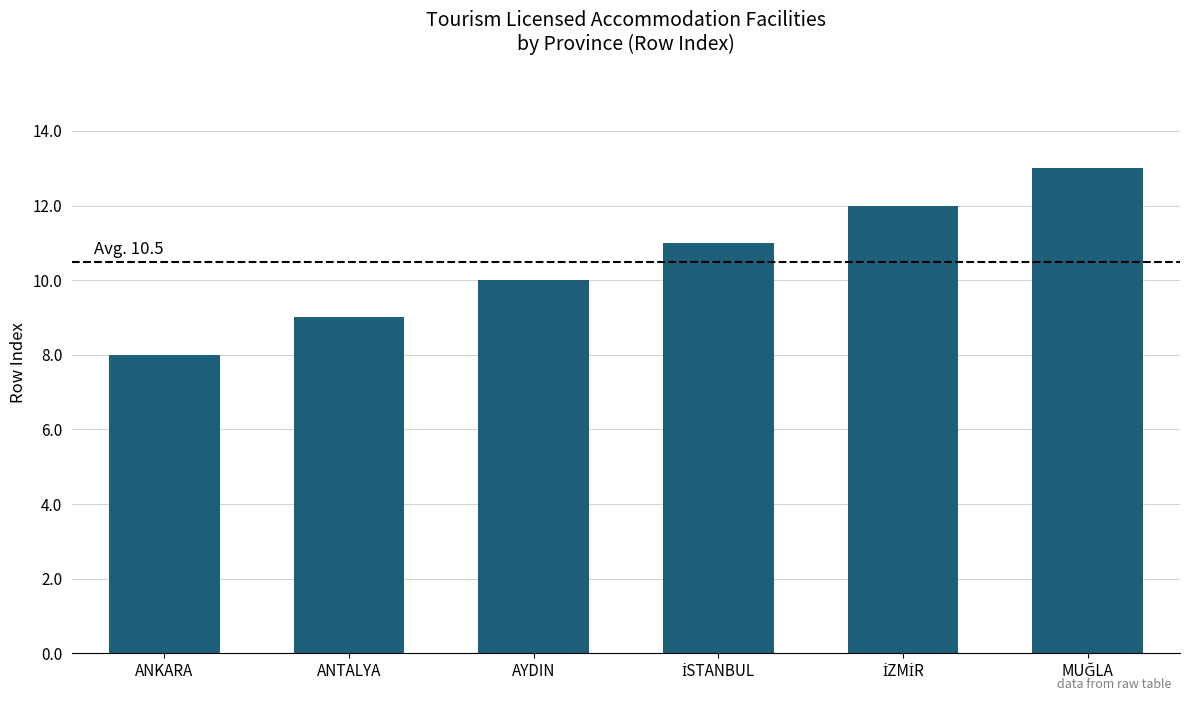

What is the label of the 5th bar from the right?

ANTALYA